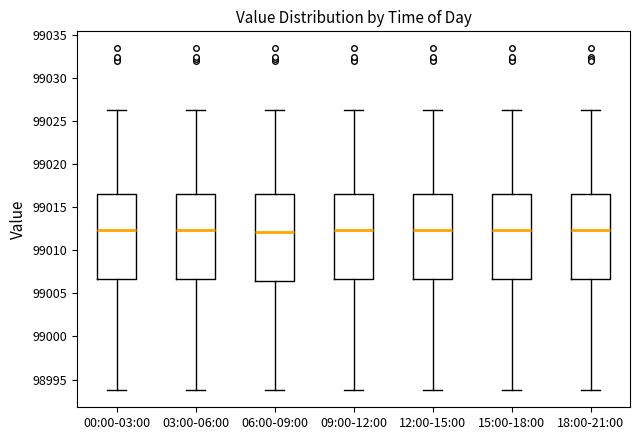

Reading left to right, transcribe this box plot: for each box, give where its median line is, the range the box spans, and where its two whiskers end, as read against the y-axis. The values are not printed on the chart, so give them approximately, as read against the axis.

00:00-03:00: median 99012.5, box 99006.5 to 99016.5, whiskers 98994.0 to 99026.5
03:00-06:00: median 99012.5, box 99006.5 to 99016.5, whiskers 98994.0 to 99026.5
06:00-09:00: median 99012.0, box 99006.5 to 99016.5, whiskers 98994.0 to 99026.5
09:00-12:00: median 99012.5, box 99006.5 to 99016.5, whiskers 98994.0 to 99026.5
12:00-15:00: median 99012.5, box 99006.5 to 99016.5, whiskers 98994.0 to 99026.5
15:00-18:00: median 99012.5, box 99006.5 to 99016.5, whiskers 98994.0 to 99026.5
18:00-21:00: median 99012.5, box 99006.5 to 99016.5, whiskers 98994.0 to 99026.5